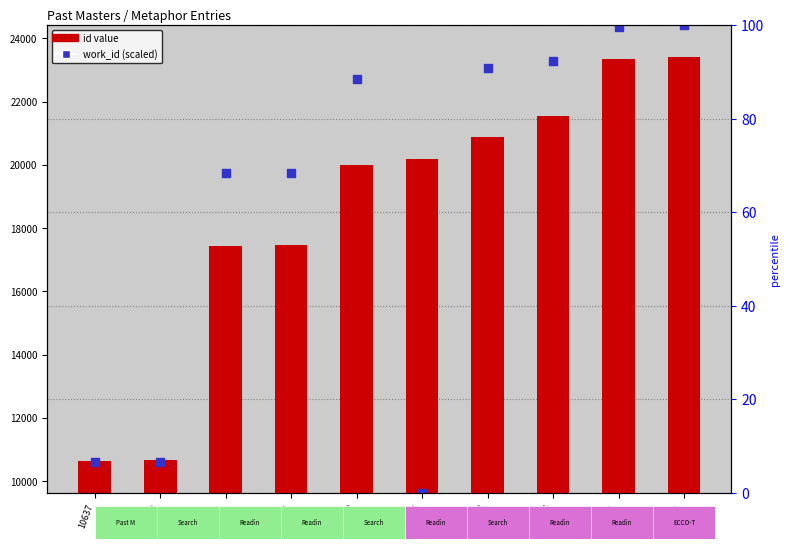

What is the total value across all series at 20174?

29811.0